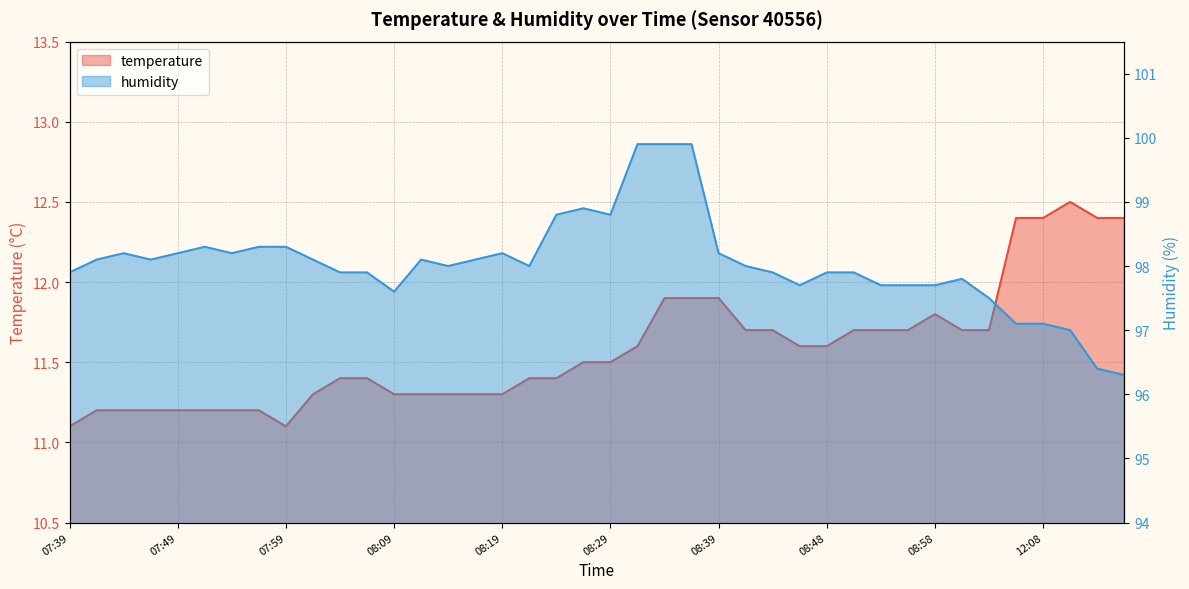

True or false: temperature has more than 2 interior local peaks.

False